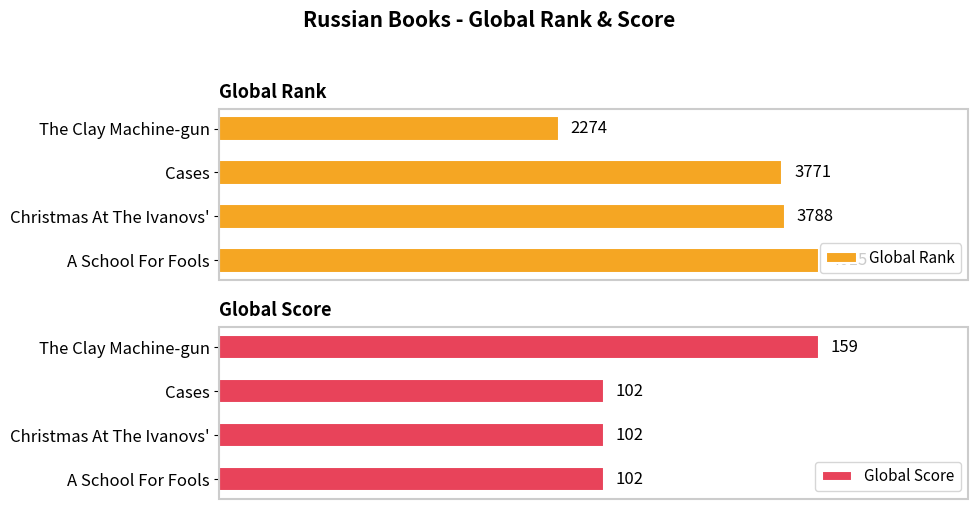

Which series has the widest spread of values?

Global Rank